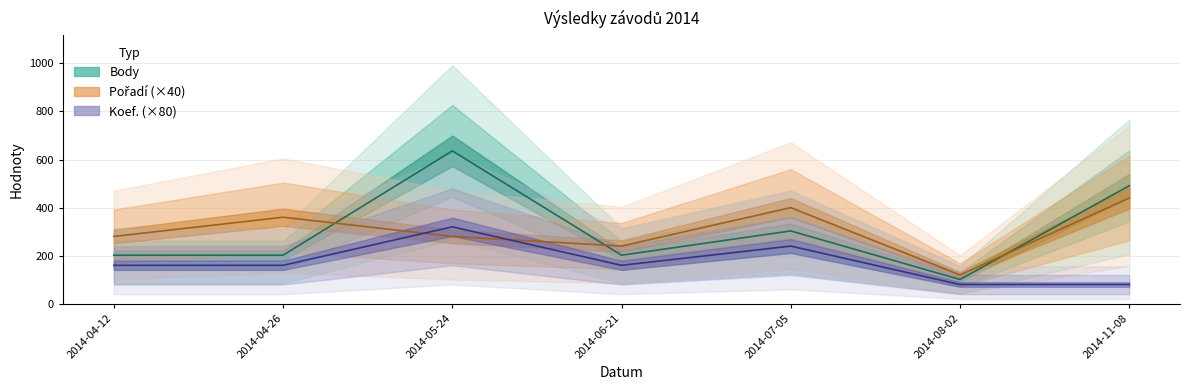

What is the difference between the maximum and minimum values in the Body series?

535